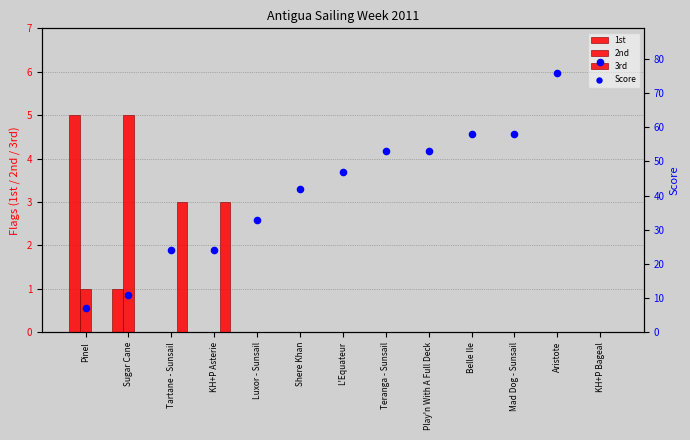

What is the total value across all series at Play'n With A Full Deck?

53